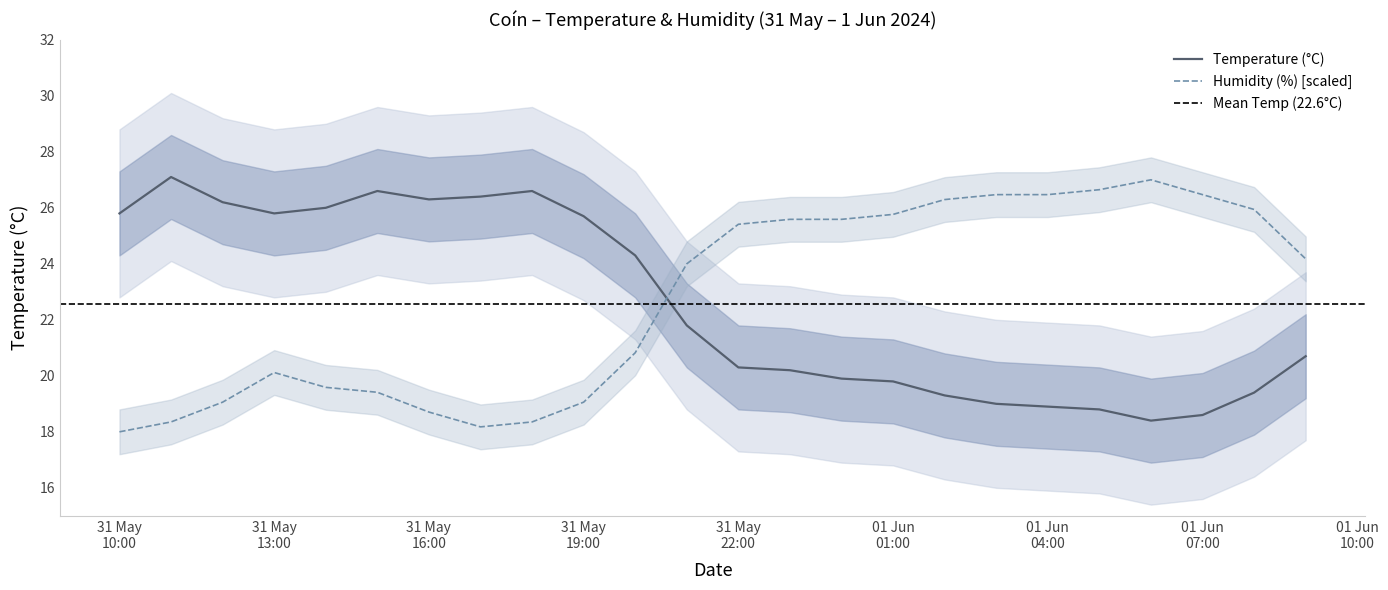

What is the minimum value for Humidity (%) [scaled]?

18.0